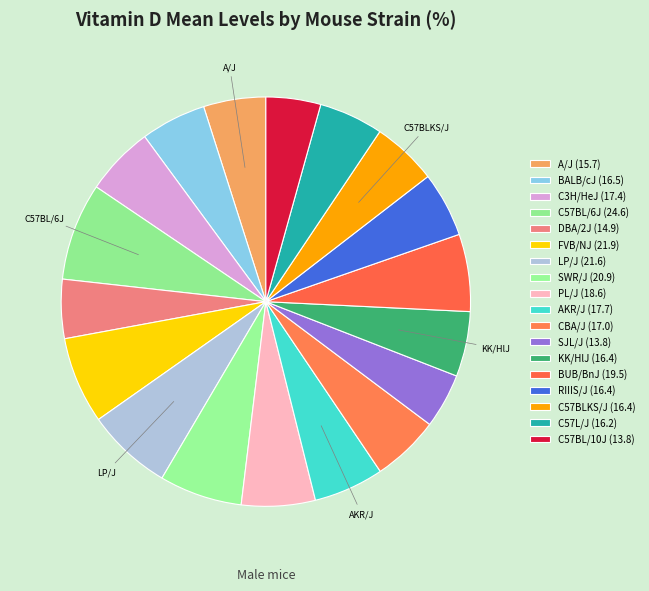

What percentage is the C57BL/6J slice, to the nearest percent?

8%